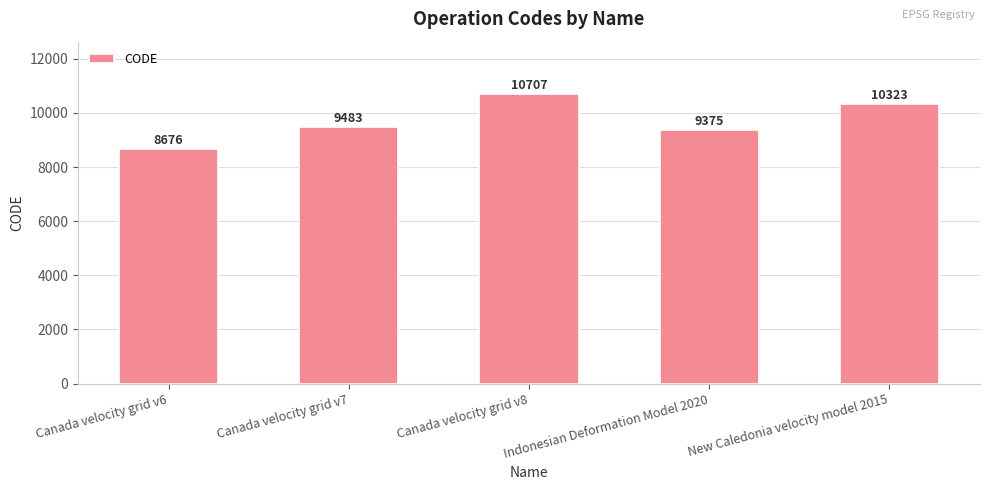

The value at Canada velocity grid v8 is 3471. True or false?

False